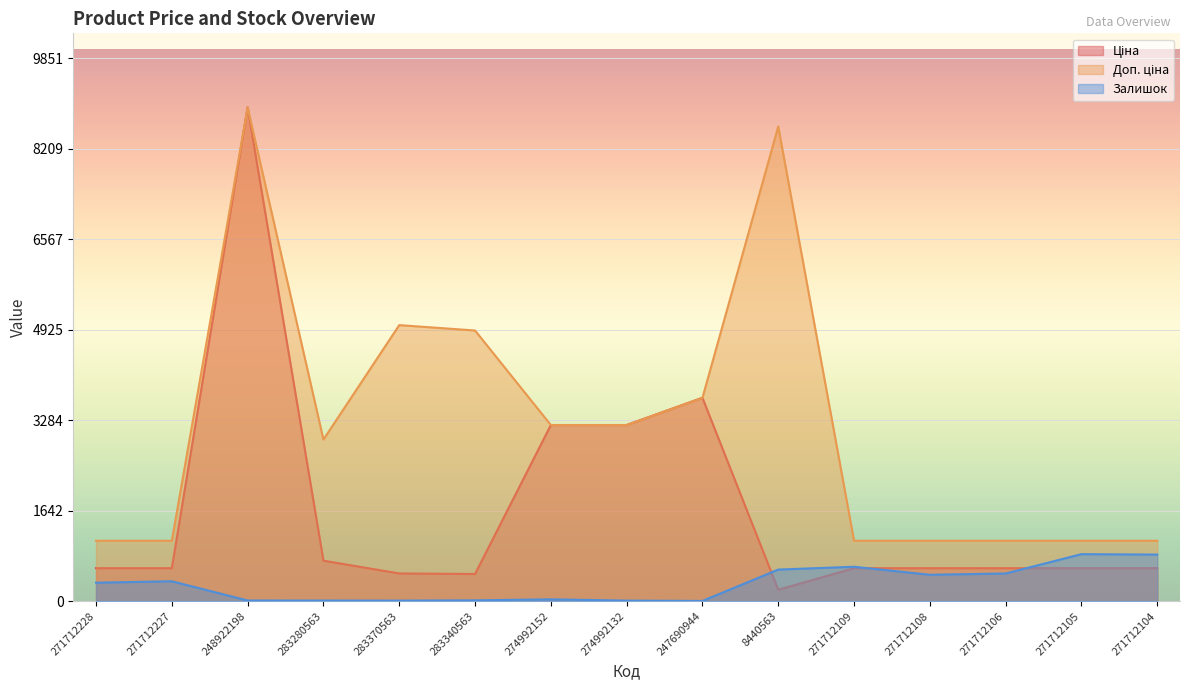

At how many categories does at least one series exceed 4022?

4